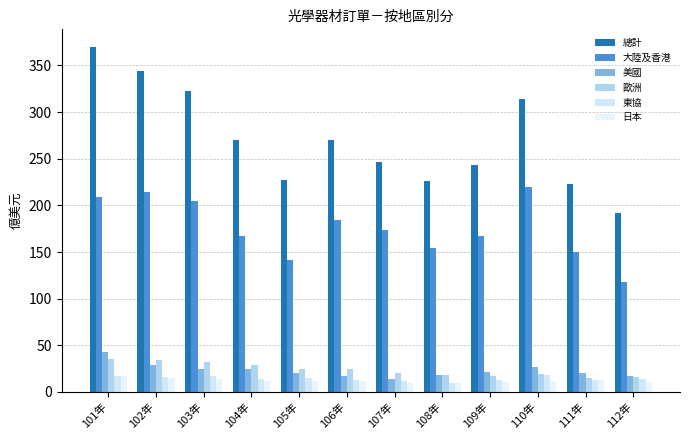

Rank the categories by 日本 value from lowest to highest.

108年, 107年, 109年, 112年, 105年, 106年, 110年, 104年, 111年, 103年, 102年, 101年